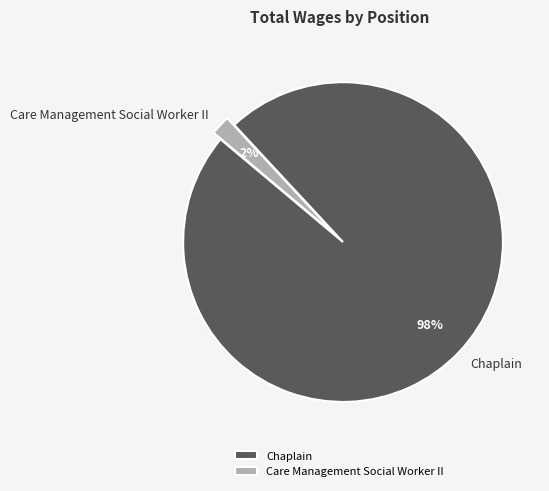

Count the number of slices in the pie.

2